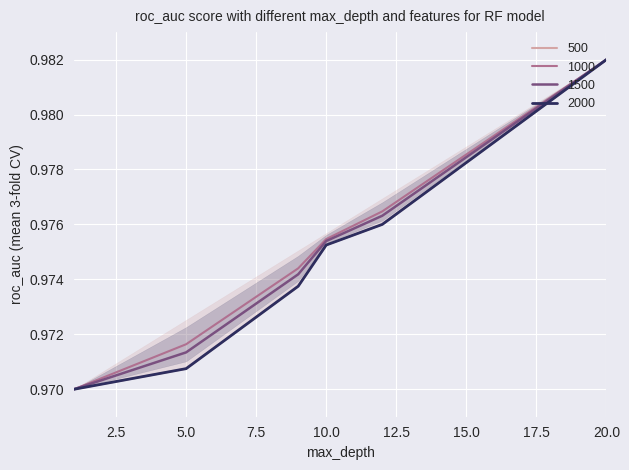

The 1500 series shows 1.3 at 5.0. True or false?

False